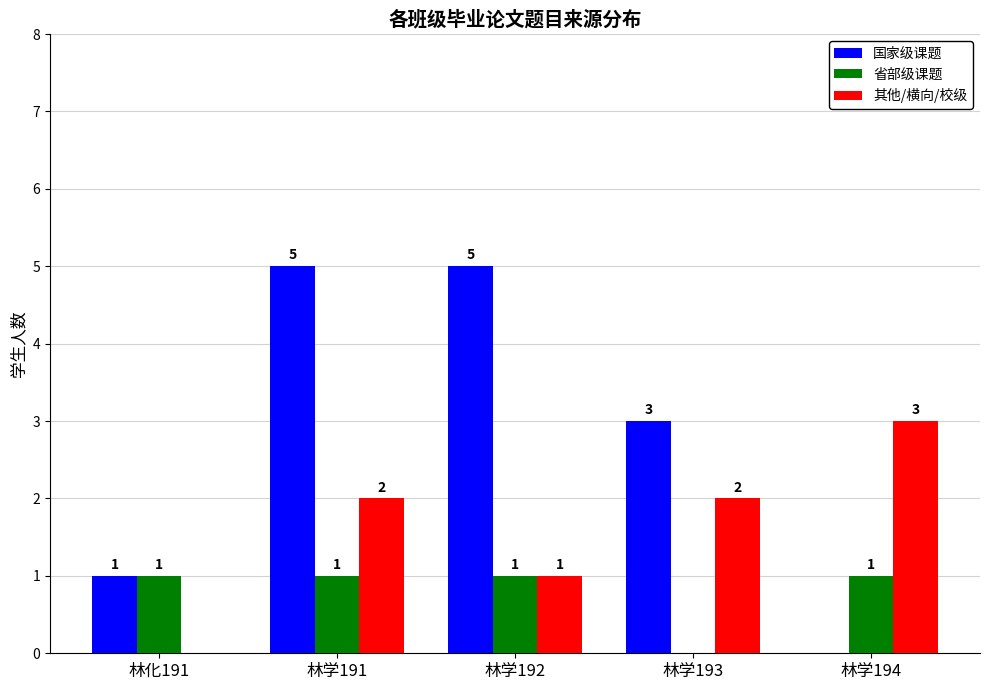

Which series changed the most between 林化191 and 林学191?

国家级课题